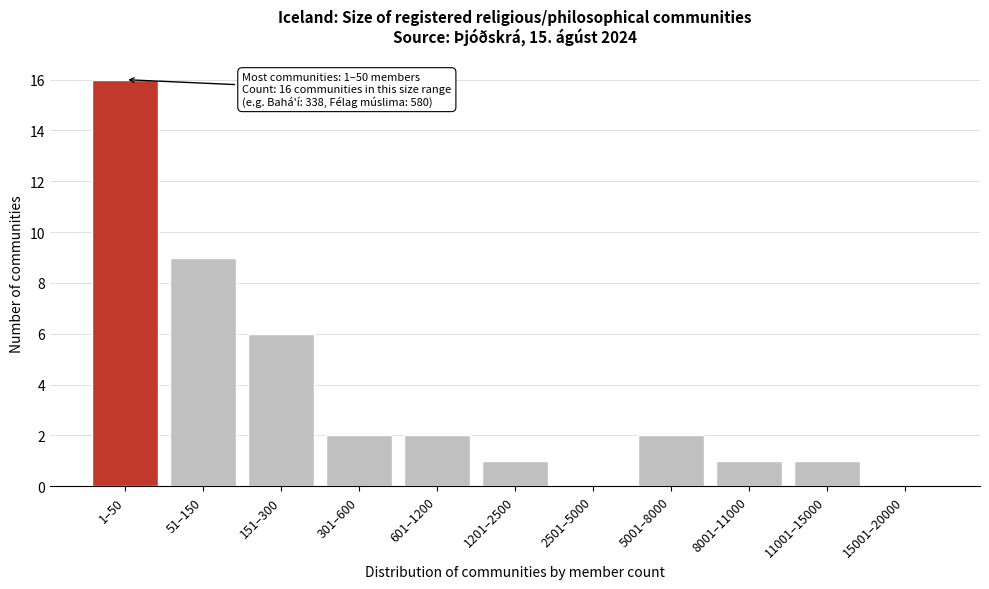

Reading left to right, what are all the values shown in this chart?

1–50=16	51–150=9	151–300=6	301–600=2	601–1200=2	1201–2500=1	2501–5000=0	5001–8000=2	8001–11000=1	11001–15000=1	15001–20000=0